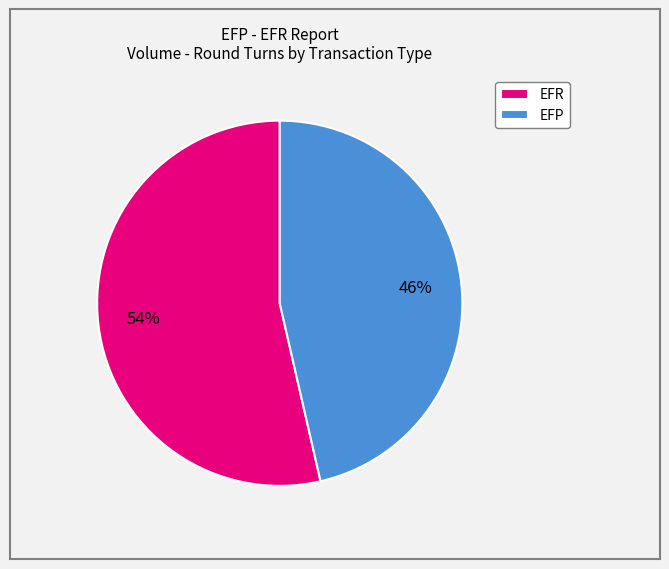

To the nearest percent, what percentage of the pie is EFR?

54%